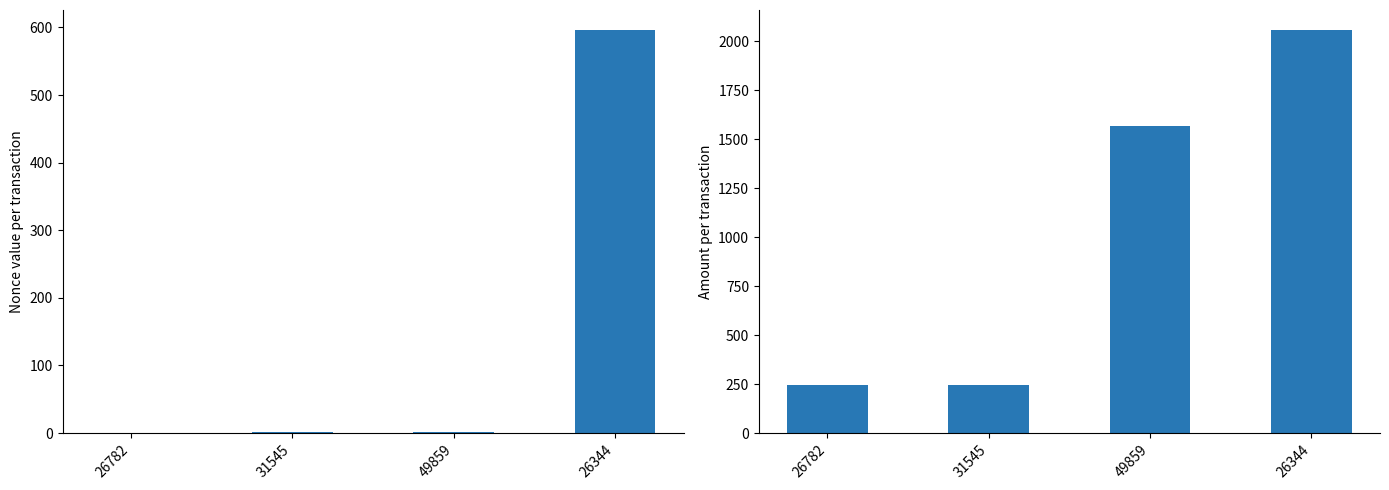

Which series has the largest total across all categories?

Amount